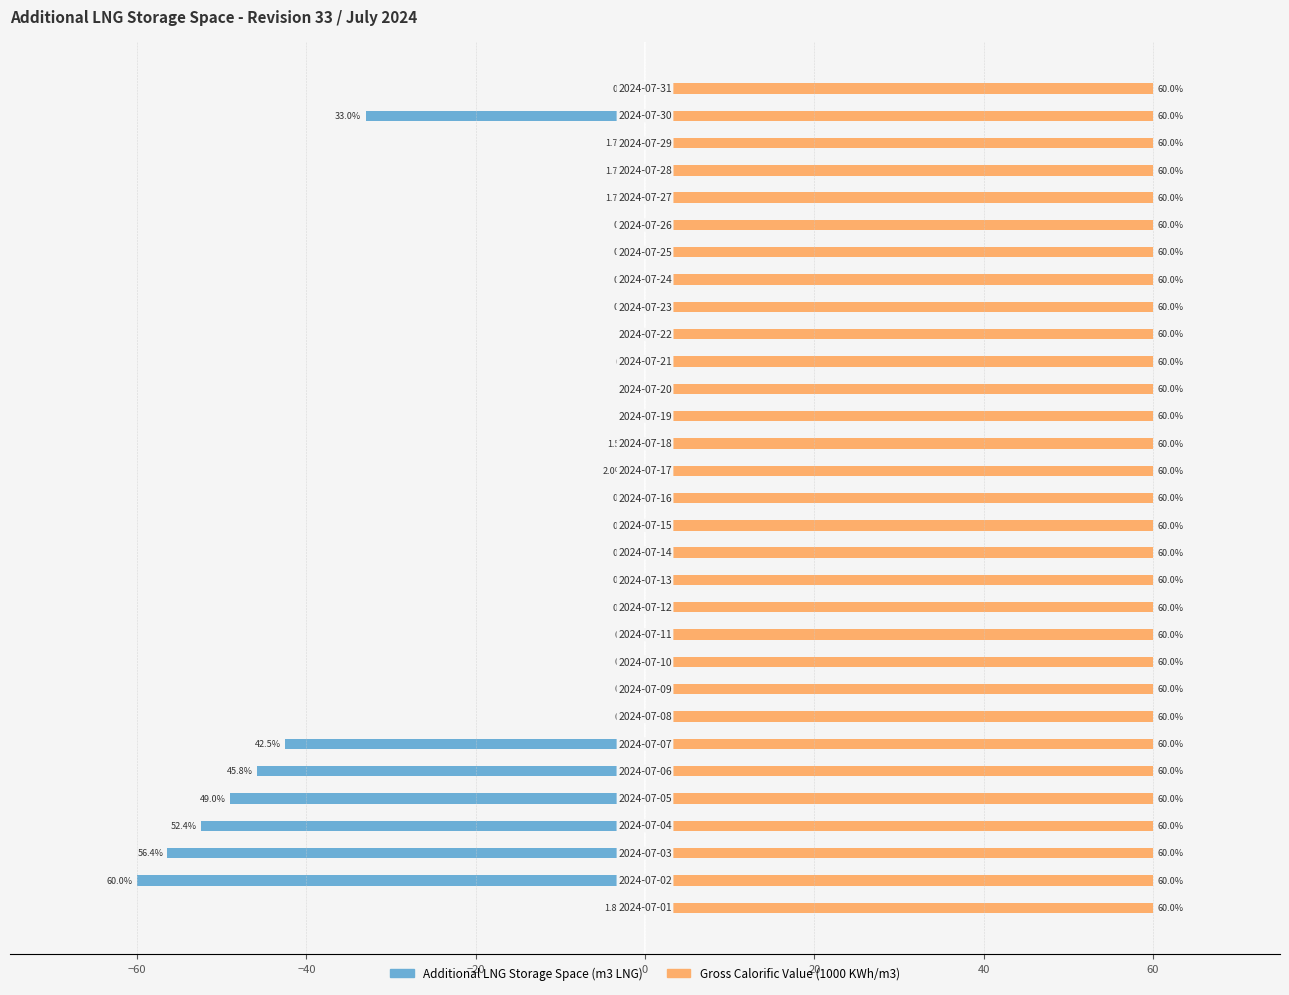

What value does the Additional LNG Storage Space (m3 LNG) series have at 23?

-0.7